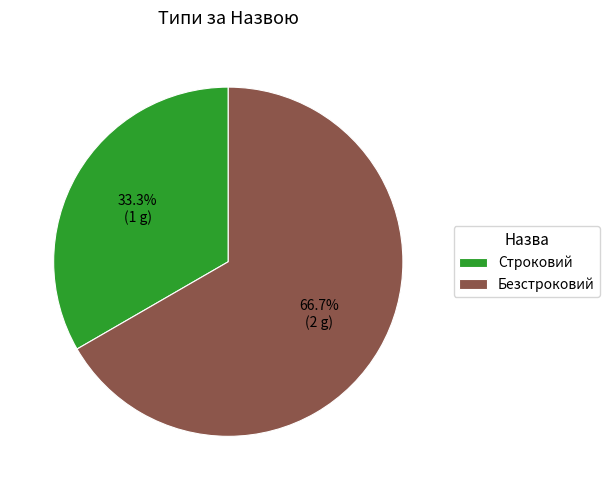

What portion of the pie excludes Строковий?

66.7%